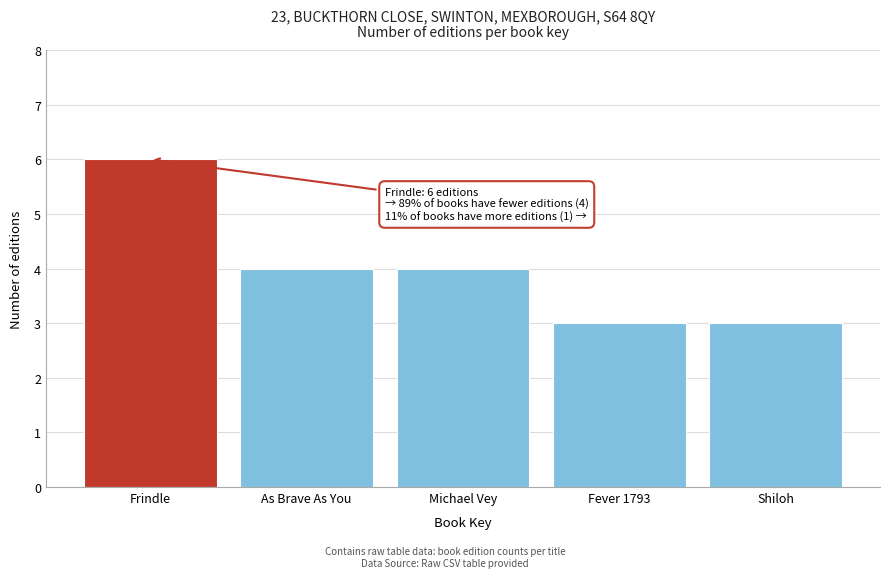

Reading left to right, list all the values displayed in this chart.

Frindle=6	As Brave As You=4	Michael Vey=4	Fever 1793=3	Shiloh=3